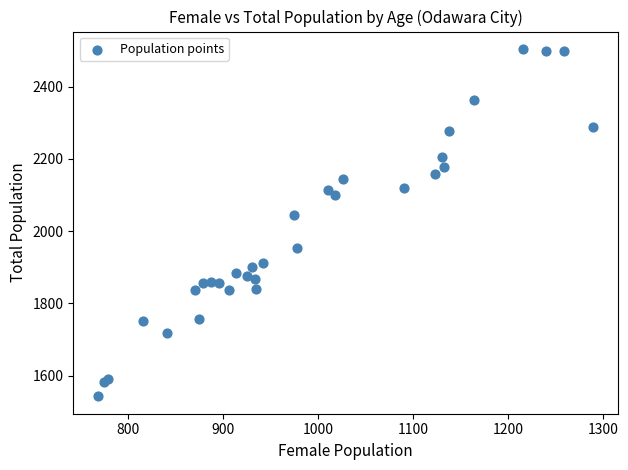

What Y value in the scatter plot is closest to 2023?

2046